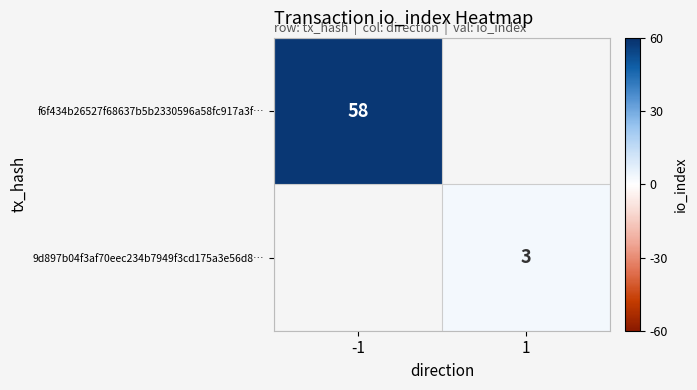

Is it true that 9d897b04f3af70eec234b7949f3cd175a3e56d8… equals 3 at 1?

True